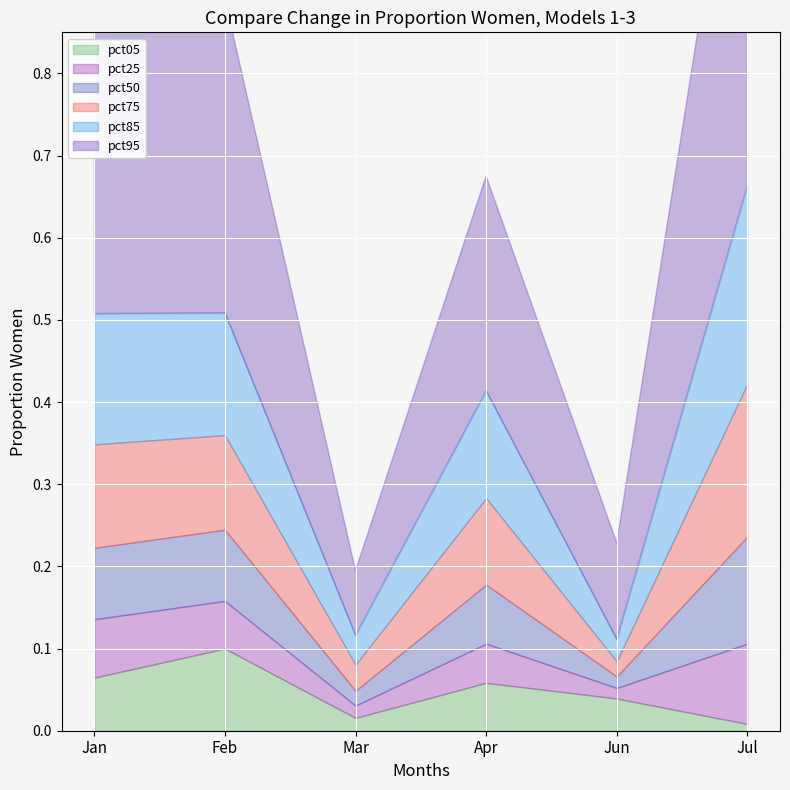

Which series has the largest total across all categories?

pct95